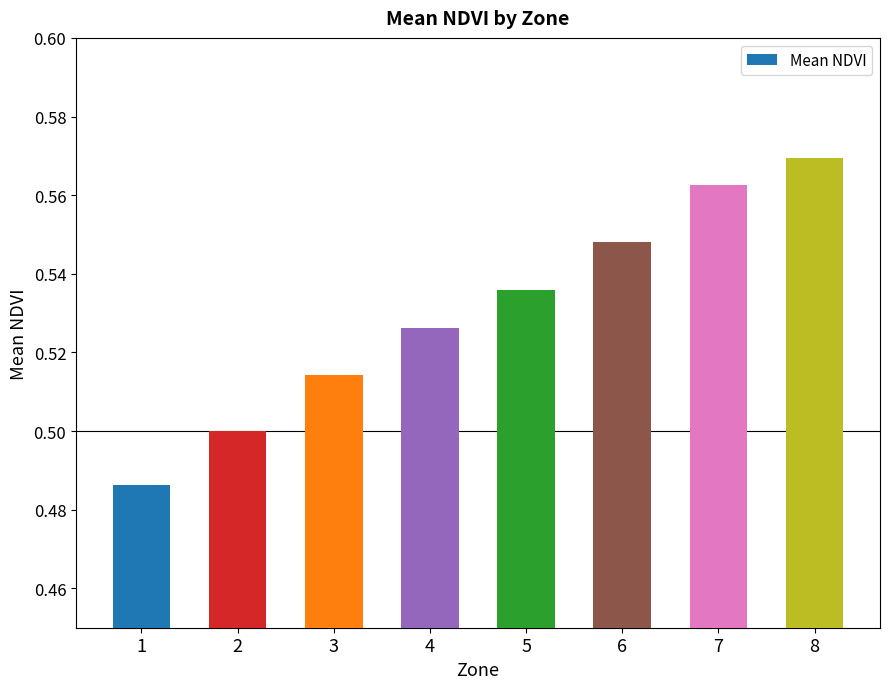

How many values are between 0 and 1?

8